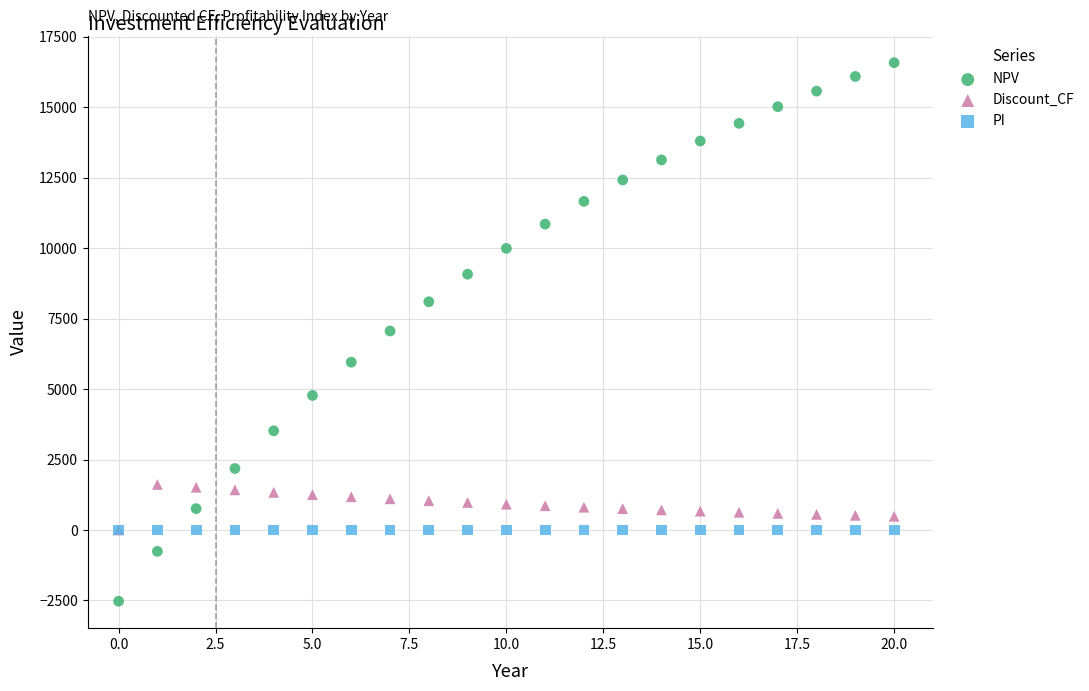

What are all the series names shown in the legend?

NPV, Discount_CF, PI